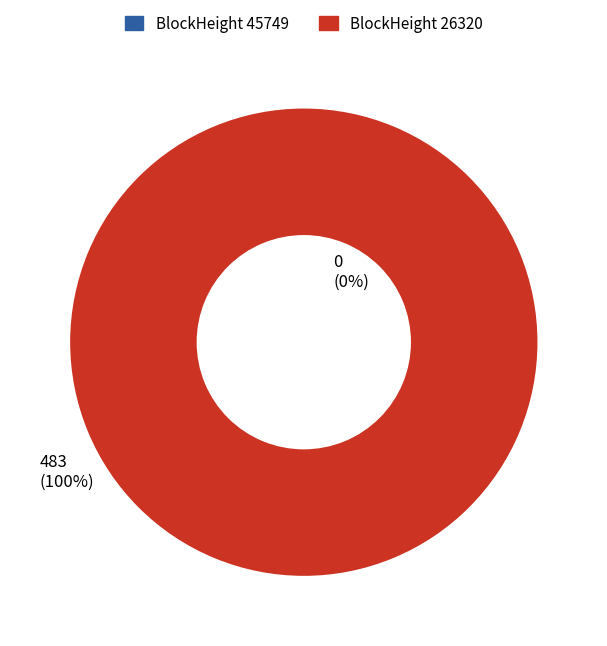

To the nearest percent, what is the average slice percentage?

50%